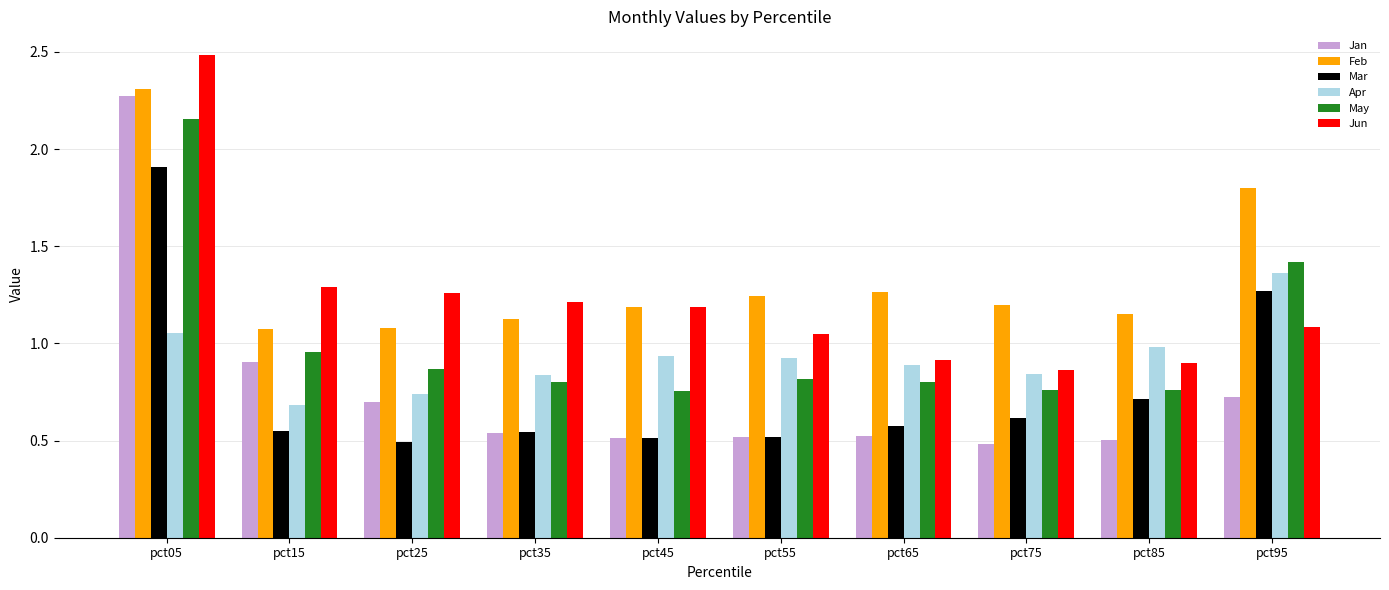

What is the sum of all Apr values?

9.3